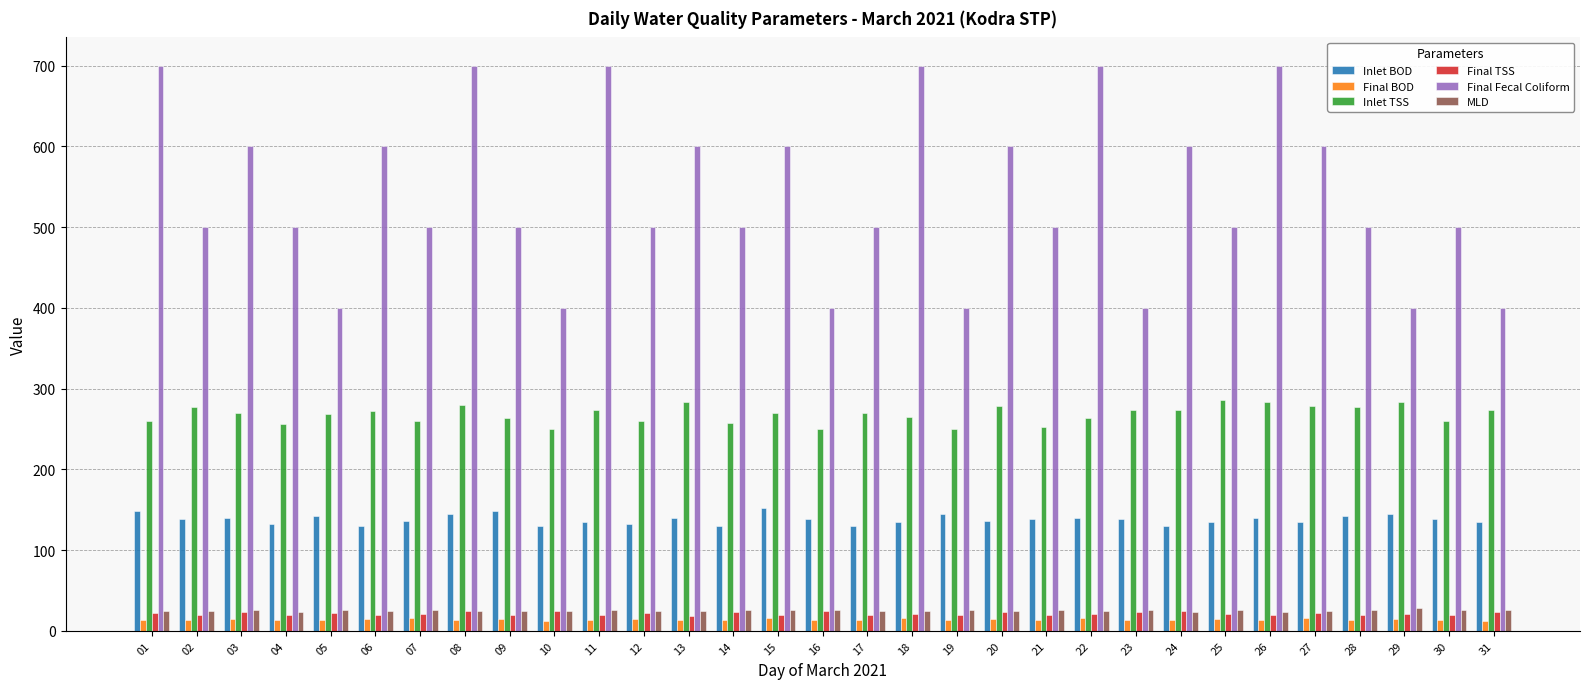

What value does the Final BOD series have at 23?

14.0